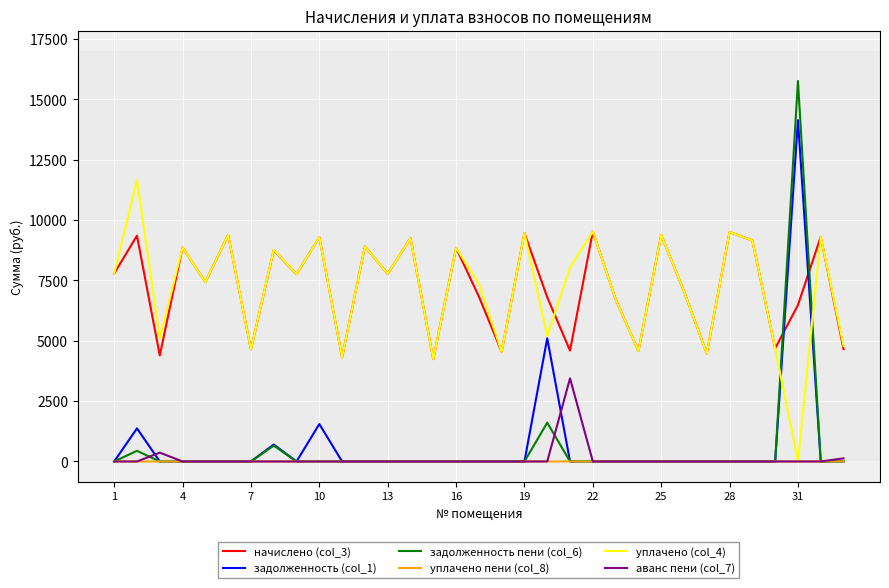

Rank the series by their maximum value, from highest to lowest.

задолженность пени (col_6), задолженность (col_1), уплачено (col_4), начислено (col_3), аванс пени (col_7), уплачено пени (col_8)